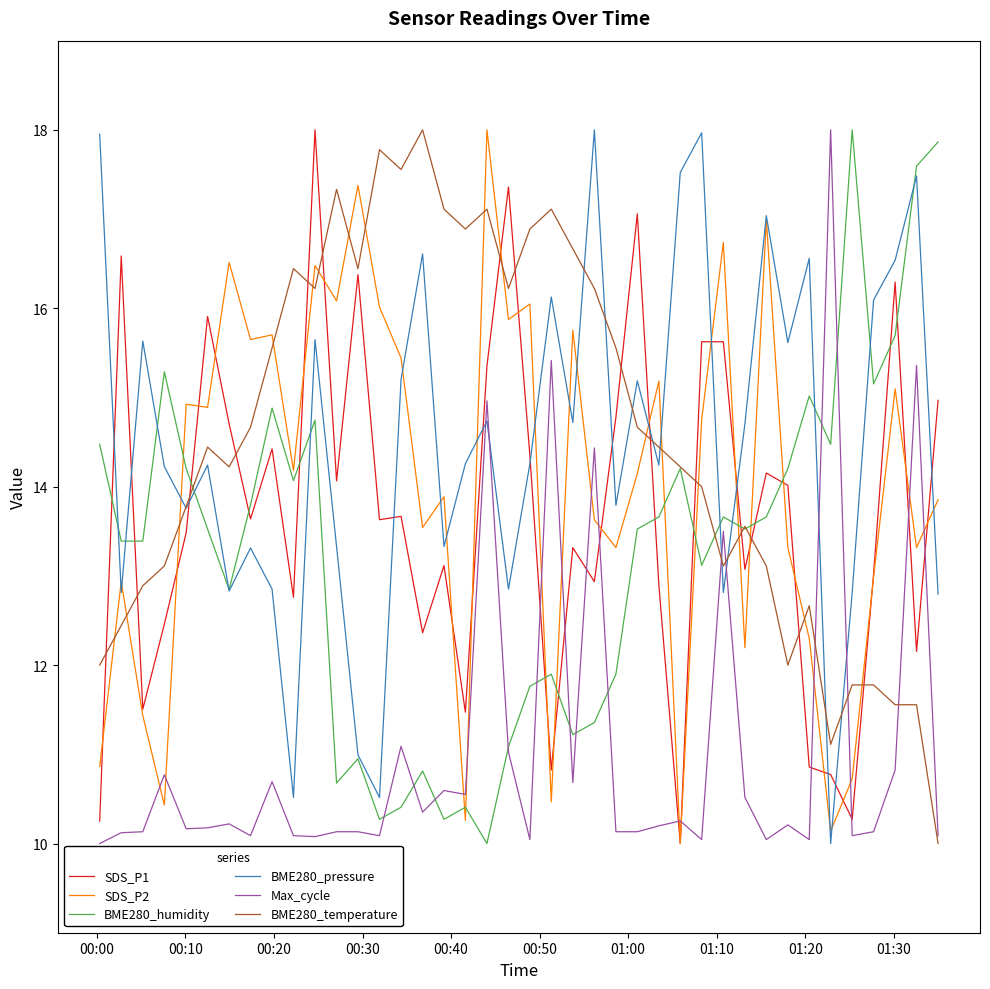

What is the greatest value displayed?

18.0